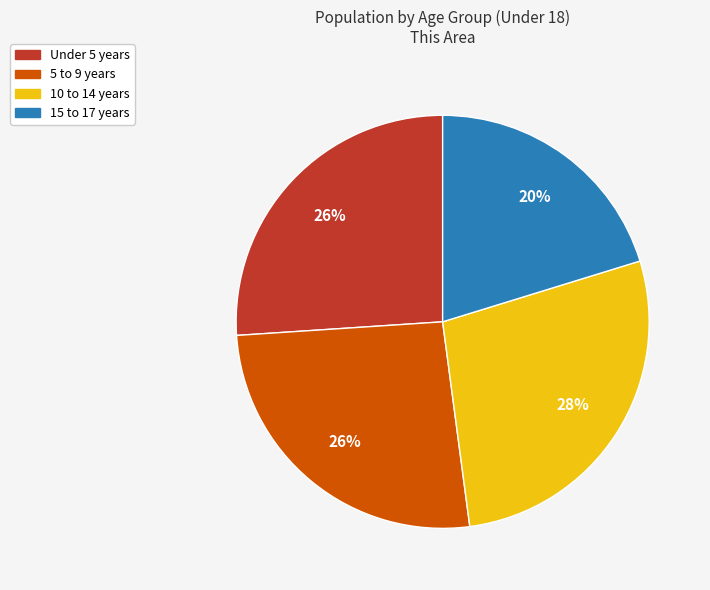

Is 5 to 9 years the majority of the pie?

No